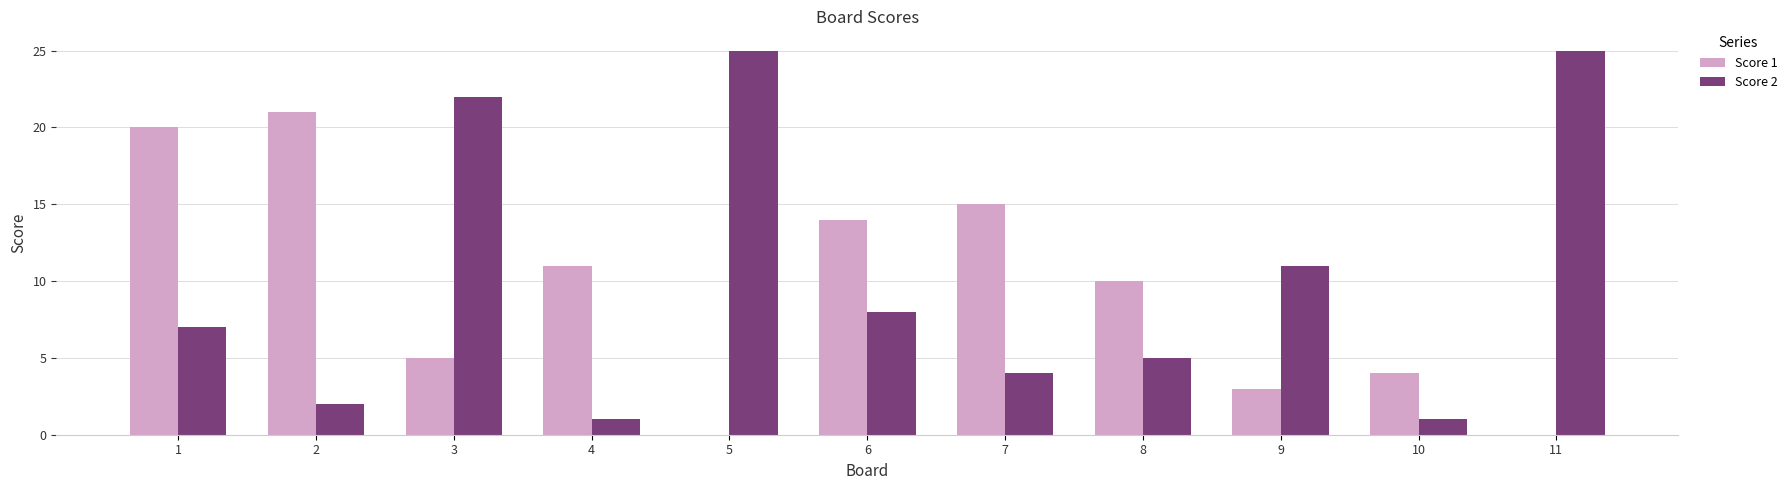

Between 1 and 10, which series saw the biggest shift?

Score 1